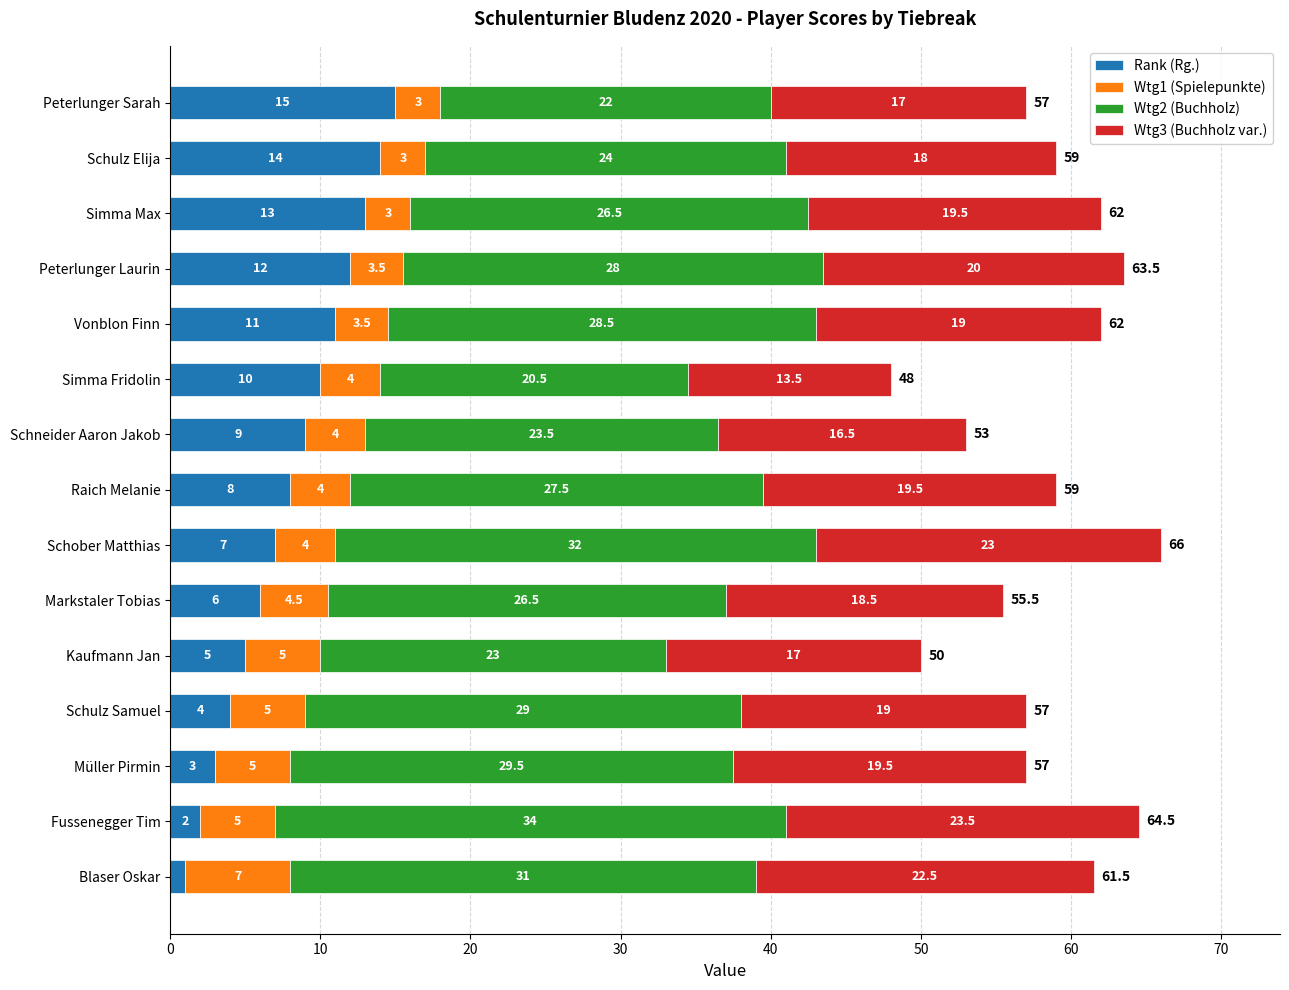

List the labels in order of Rank (Rg.) value, largest first.

Peterlunger Sarah, Schulz Elija, Simma Max, Peterlunger Laurin, Vonblon Finn, Simma Fridolin, Schneider Aaron Jakob, Raich Melanie, Schober Matthias, Markstaler Tobias, Kaufmann Jan, Schulz Samuel, Müller Pirmin, Fussenegger Tim, Blaser Oskar